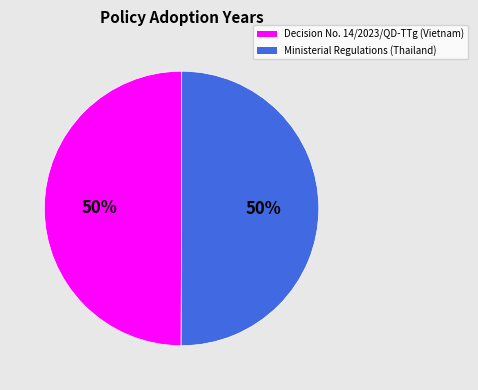

The Decision No. 14/2023/QD-TTg (Vietnam) slice represents 63% of the pie. True or false?

False